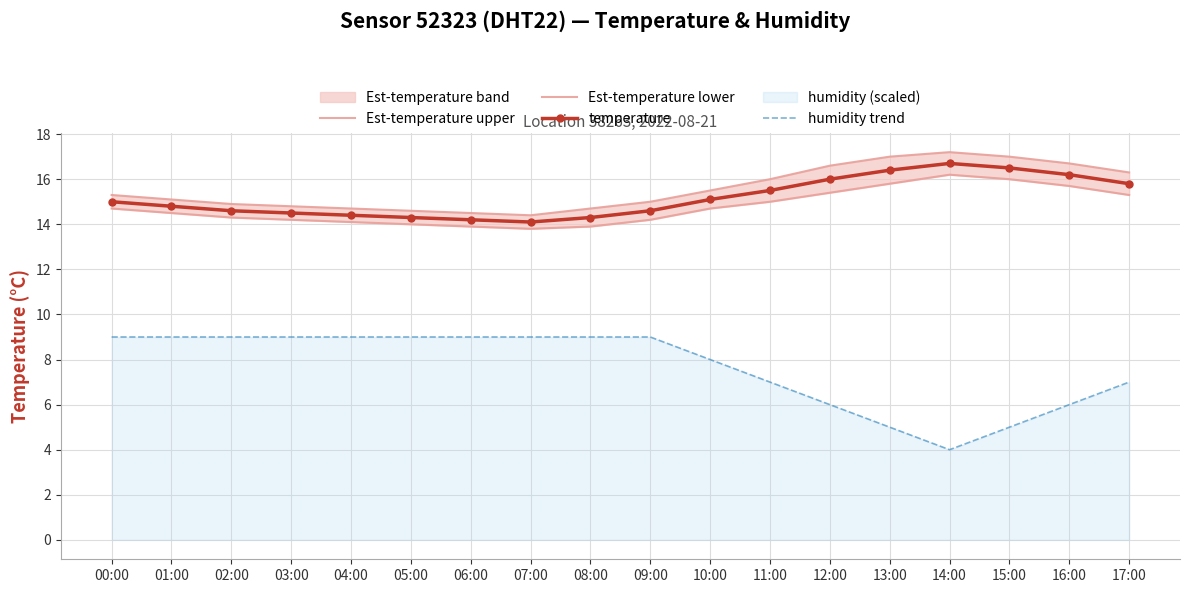

What is the value of the humidity trend point at the 17th from the left?

6.0